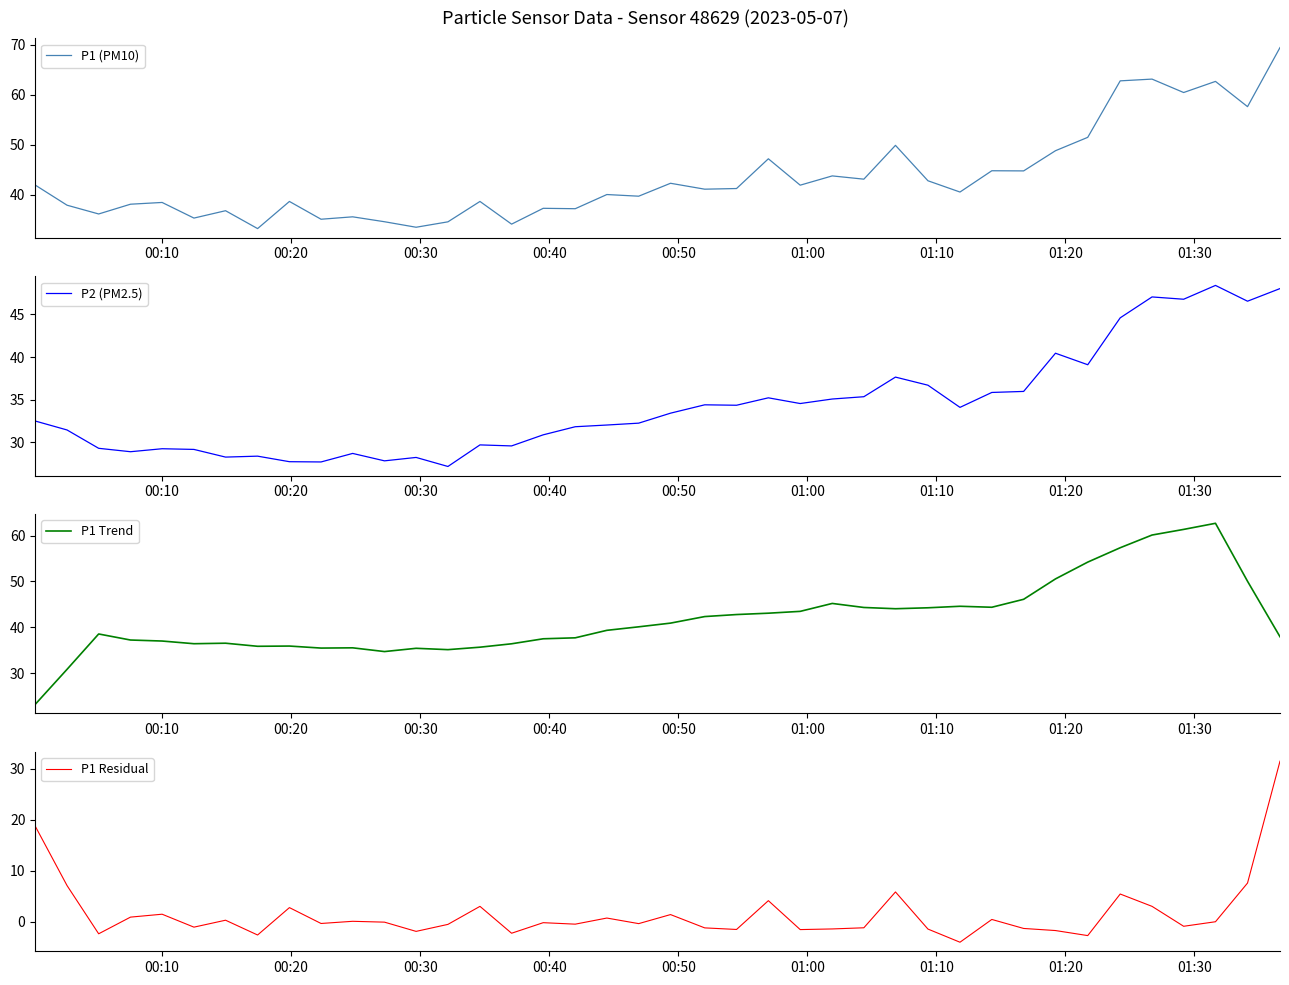

True or false: P1 Residual and P2 (PM2.5) intersect in this chart.

False